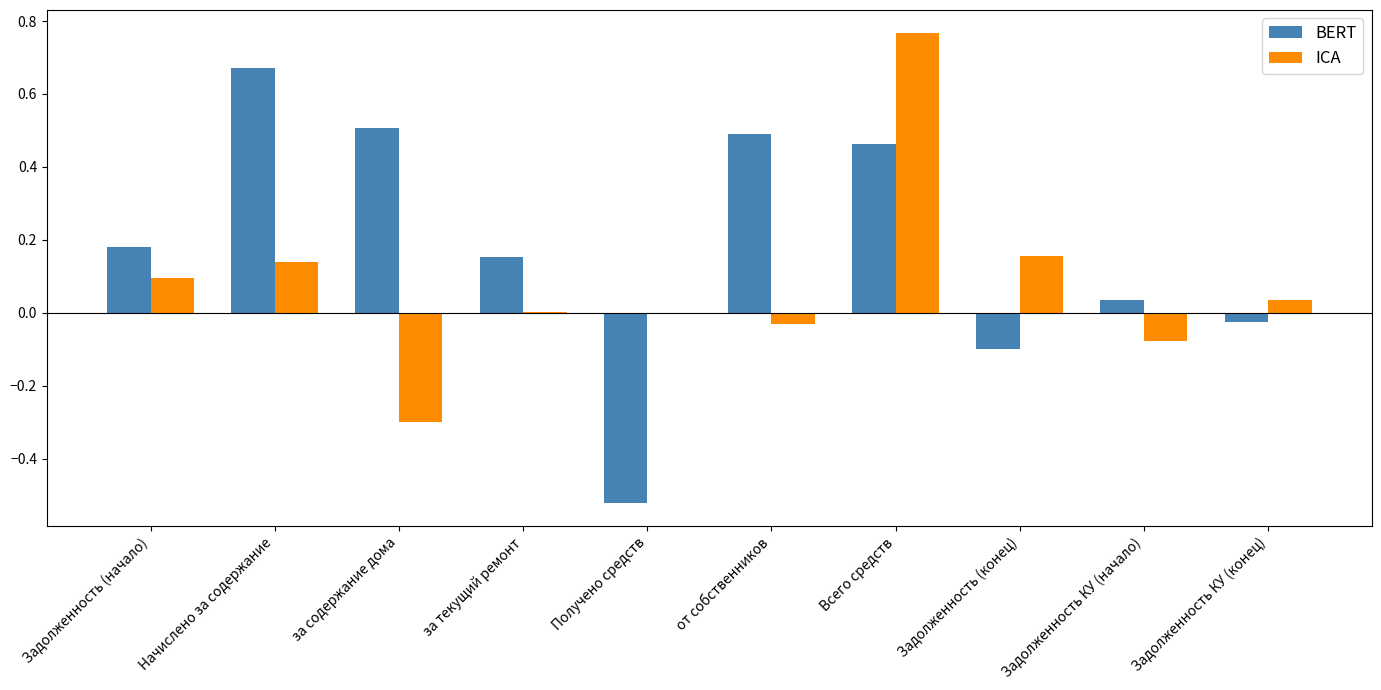

What is the approximate value of ICA at за содержание дома?

-0.3